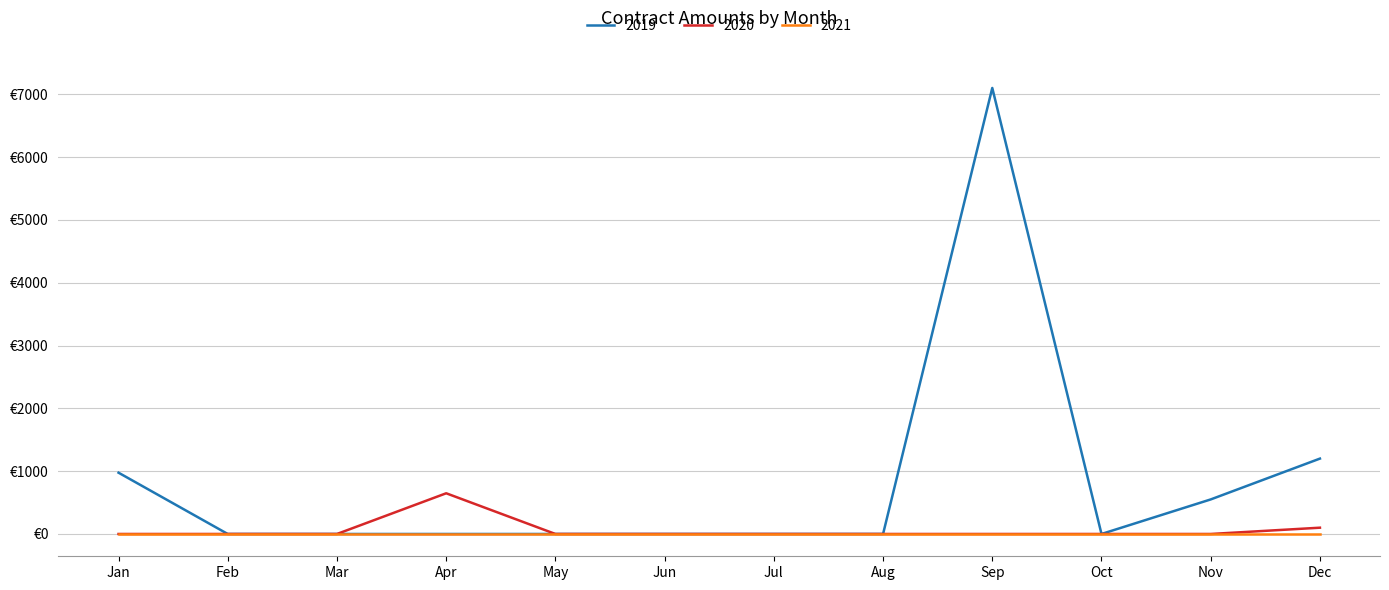

True or false: 2019 and 2020 intersect in this chart.

False